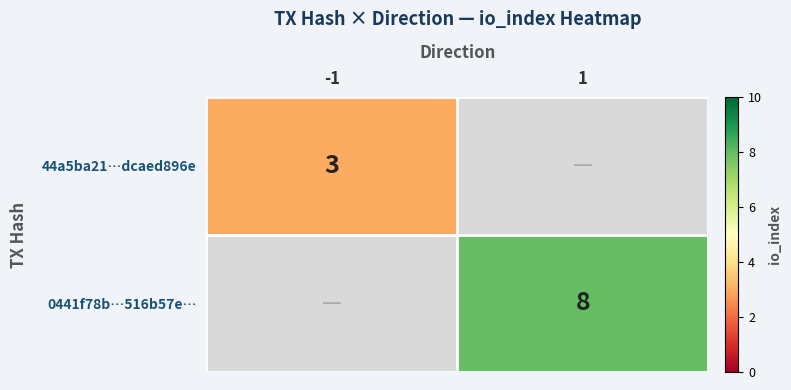

The 44a5ba21…dcaed896e series shows 3 at -1. True or false?

True